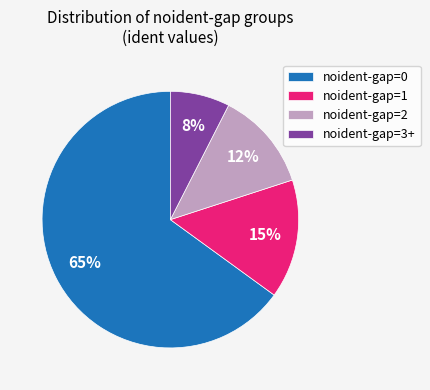

To the nearest percent, what portion does noident-gap=0 represent?

65%